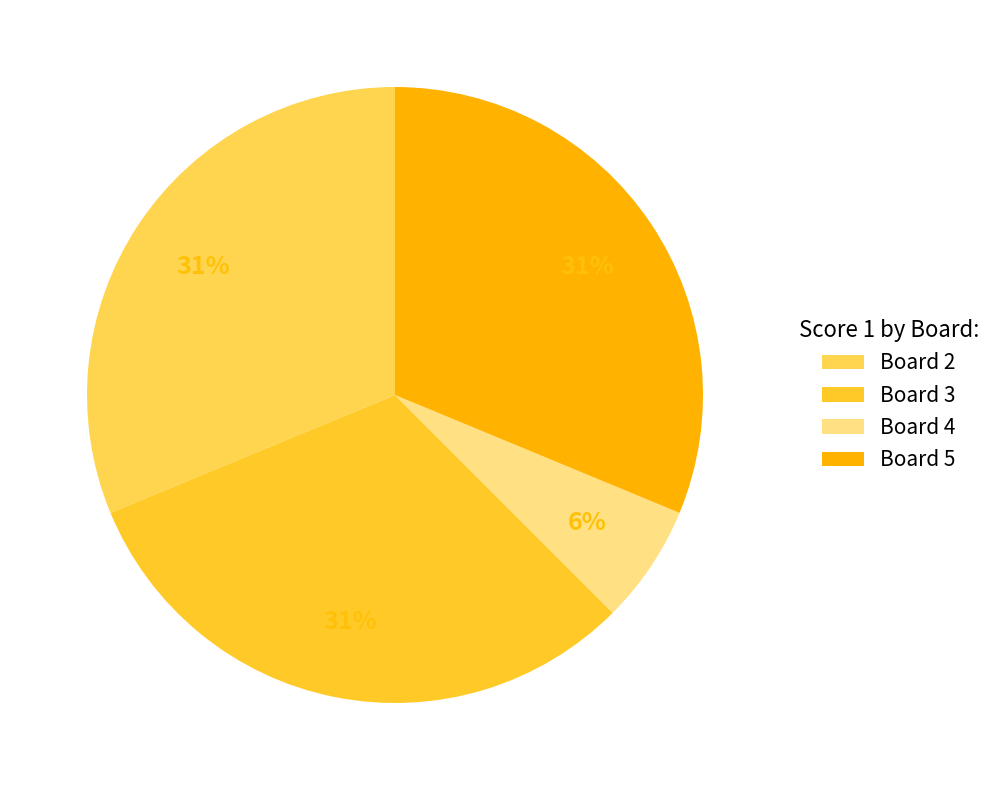

What percentage is the Board 3 slice, to the nearest percent?

31%